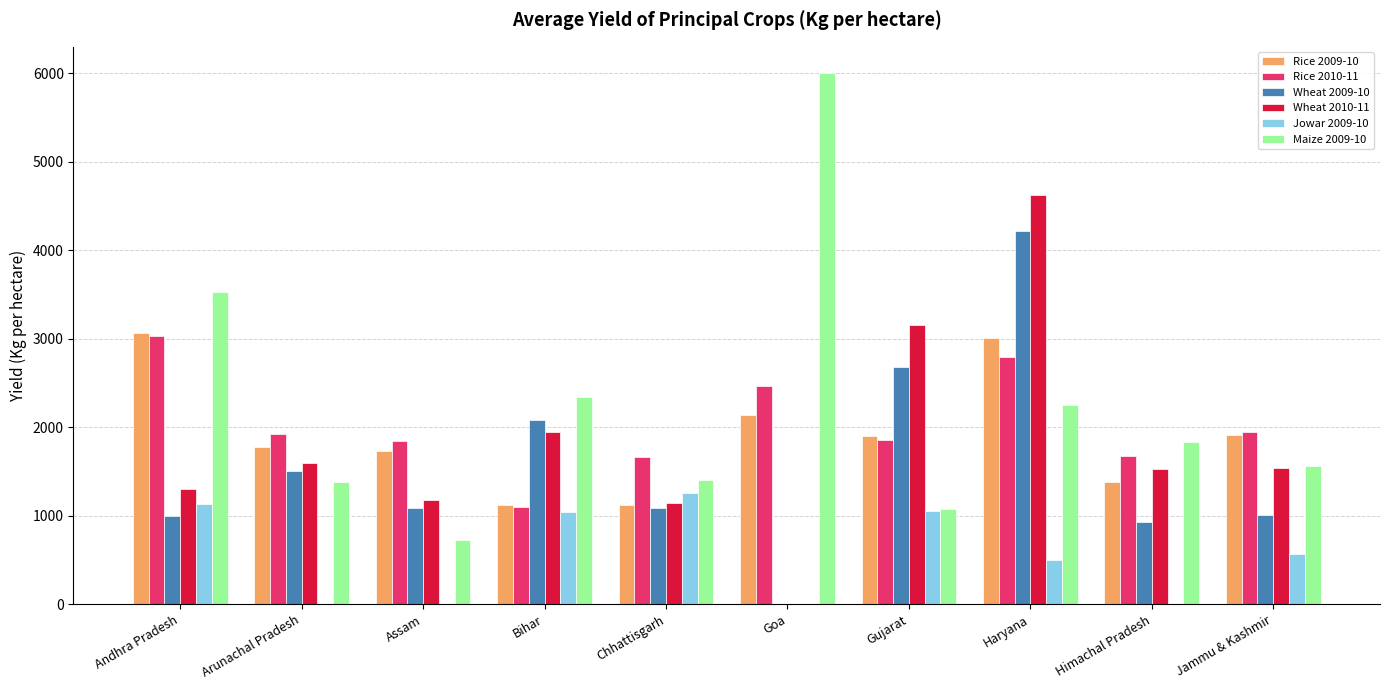

How many groups of bars are there?

10